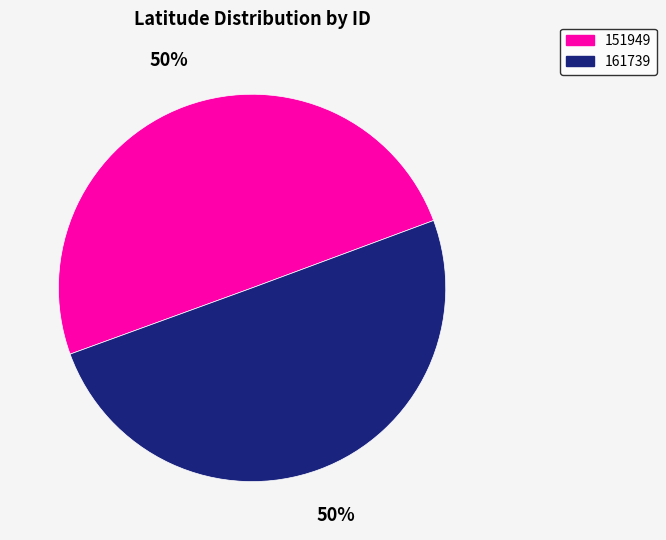

What is the ratio of the value at 151949 to the value at 161739?

1.0